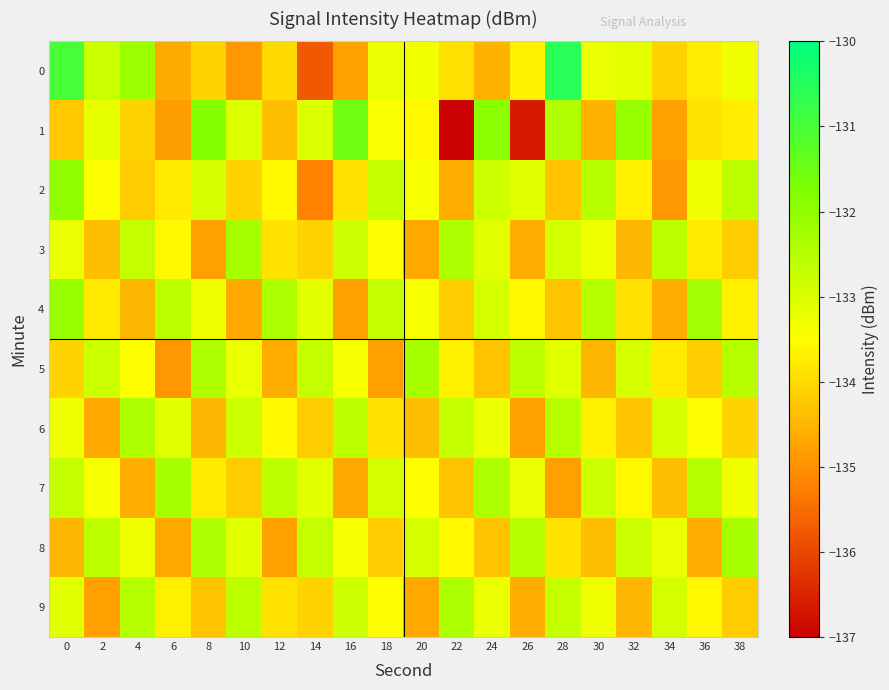

Reading left to right, extract all data points from this chart.

0: 0=-131.0	2=-132.8	4=-132.1	6=-134.7	8=-134.1	10=-134.9	12=-134.0	14=-135.8	16=-134.8	18=-133.2	20=-133.3	22=-133.9	24=-134.5	26=-133.7	28=-130.5	30=-133.2	32=-133.2	34=-134.1	36=-133.8	38=-133.3
1: 0=-134.3	2=-133.2	4=-134.1	6=-134.8	8=-131.8	10=-133.0	12=-134.4	14=-133.0	16=-131.5	18=-133.5	20=-133.6	22=-137.0	24=-131.9	26=-136.6	28=-132.4	30=-134.5	32=-132.1	34=-134.8	36=-133.9	38=-133.7
2: 0=-132.0	2=-133.5	4=-134.2	6=-133.8	8=-132.9	10=-134.1	12=-133.6	14=-135.2	16=-133.9	18=-132.7	20=-133.4	22=-134.6	24=-132.8	26=-133.1	28=-134.3	30=-132.5	32=-133.7	34=-134.9	36=-133.3	38=-132.6
3: 0=-133.2	2=-134.4	4=-132.7	6=-133.6	8=-134.8	10=-132.3	12=-133.9	14=-134.1	16=-132.8	18=-133.5	20=-134.7	22=-132.4	24=-133.1	26=-134.6	28=-132.9	30=-133.3	32=-134.5	34=-132.6	36=-133.8	38=-134.2
4: 0=-132.1	2=-133.8	4=-134.5	6=-132.6	8=-133.3	10=-134.7	12=-132.4	14=-133.1	16=-134.8	18=-132.7	20=-133.4	22=-134.2	24=-132.9	26=-133.6	28=-134.3	30=-132.5	32=-133.9	34=-134.6	36=-132.2	38=-133.7
5: 0=-134.1	2=-132.8	4=-133.5	6=-134.9	8=-132.4	10=-133.2	12=-134.6	14=-132.7	16=-133.4	18=-134.8	20=-132.3	22=-133.7	24=-134.3	26=-132.6	28=-133.1	30=-134.5	32=-132.9	34=-133.8	36=-134.2	38=-132.5
6: 0=-133.3	2=-134.7	4=-132.4	6=-133.1	8=-134.5	10=-132.8	12=-133.6	14=-134.2	16=-132.6	18=-133.9	20=-134.4	22=-132.7	24=-133.2	26=-134.8	28=-132.5	30=-133.7	32=-134.3	34=-132.9	36=-133.5	38=-134.1
7: 0=-132.7	2=-133.4	4=-134.6	6=-132.3	8=-133.8	10=-134.2	12=-132.6	14=-133.1	16=-134.7	18=-132.9	20=-133.5	22=-134.3	24=-132.4	26=-133.2	28=-134.8	30=-132.8	32=-133.6	34=-134.4	36=-132.5	38=-133.3
8: 0=-134.5	2=-132.6	4=-133.3	6=-134.7	8=-132.4	10=-133.1	12=-134.8	14=-132.7	16=-133.4	18=-134.2	20=-132.9	22=-133.6	24=-134.3	26=-132.5	28=-133.9	30=-134.4	32=-132.8	34=-133.2	36=-134.6	38=-132.3
9: 0=-133.1	2=-134.8	4=-132.5	6=-133.7	8=-134.3	10=-132.6	12=-133.9	14=-134.1	16=-132.8	18=-133.5	20=-134.7	22=-132.4	24=-133.2	26=-134.6	28=-132.7	30=-133.3	32=-134.5	34=-132.9	36=-133.6	38=-134.2